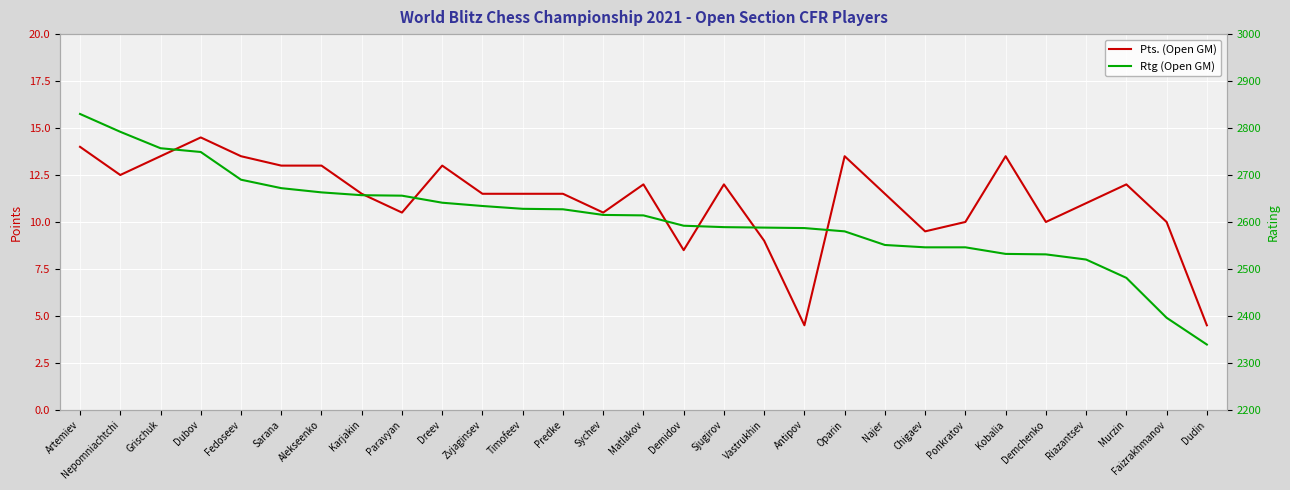

What is the greatest value displayed?

2830.0